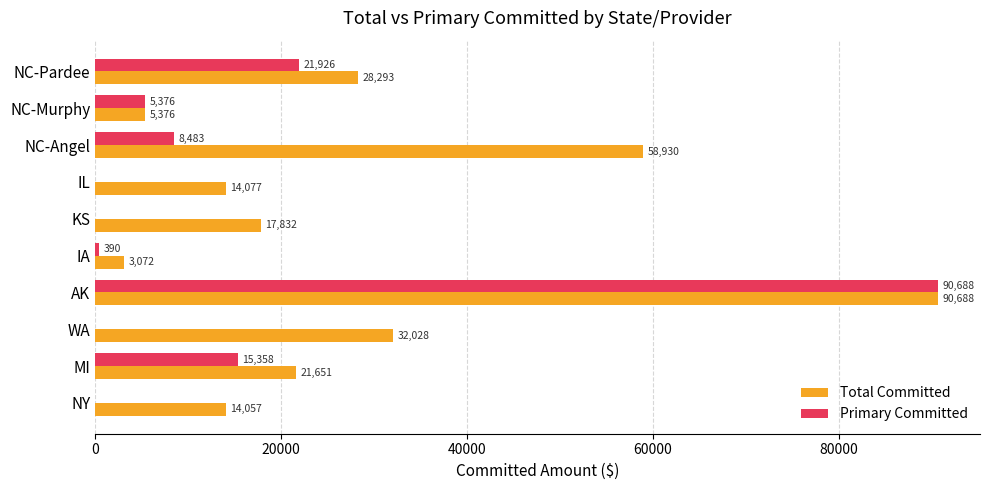

The Total Committed series shows 58929.8 at NC-Angel. True or false?

True